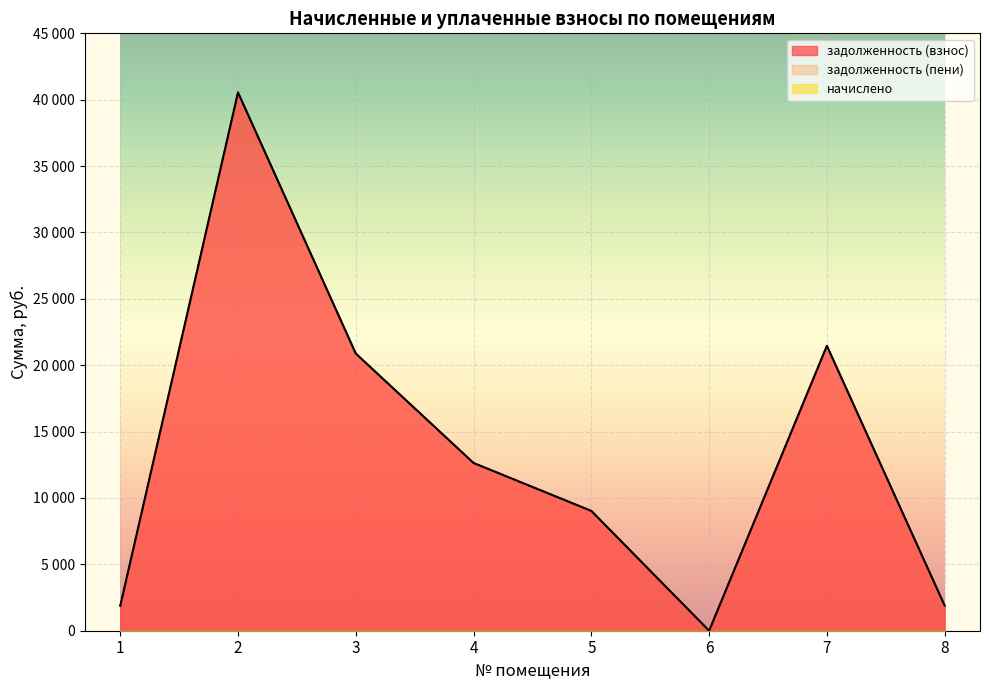

Reading left to right, transcribe all the data shown in this chart.

задолженность (взнос): 1871.8	40548.4	20880.9	12636.5	9026.9	0.0	21464.6	1893.8
задолженность (пени): 1871.8	40548.4	20880.9	12636.5	9026.9	0.0	21464.6	1893.8